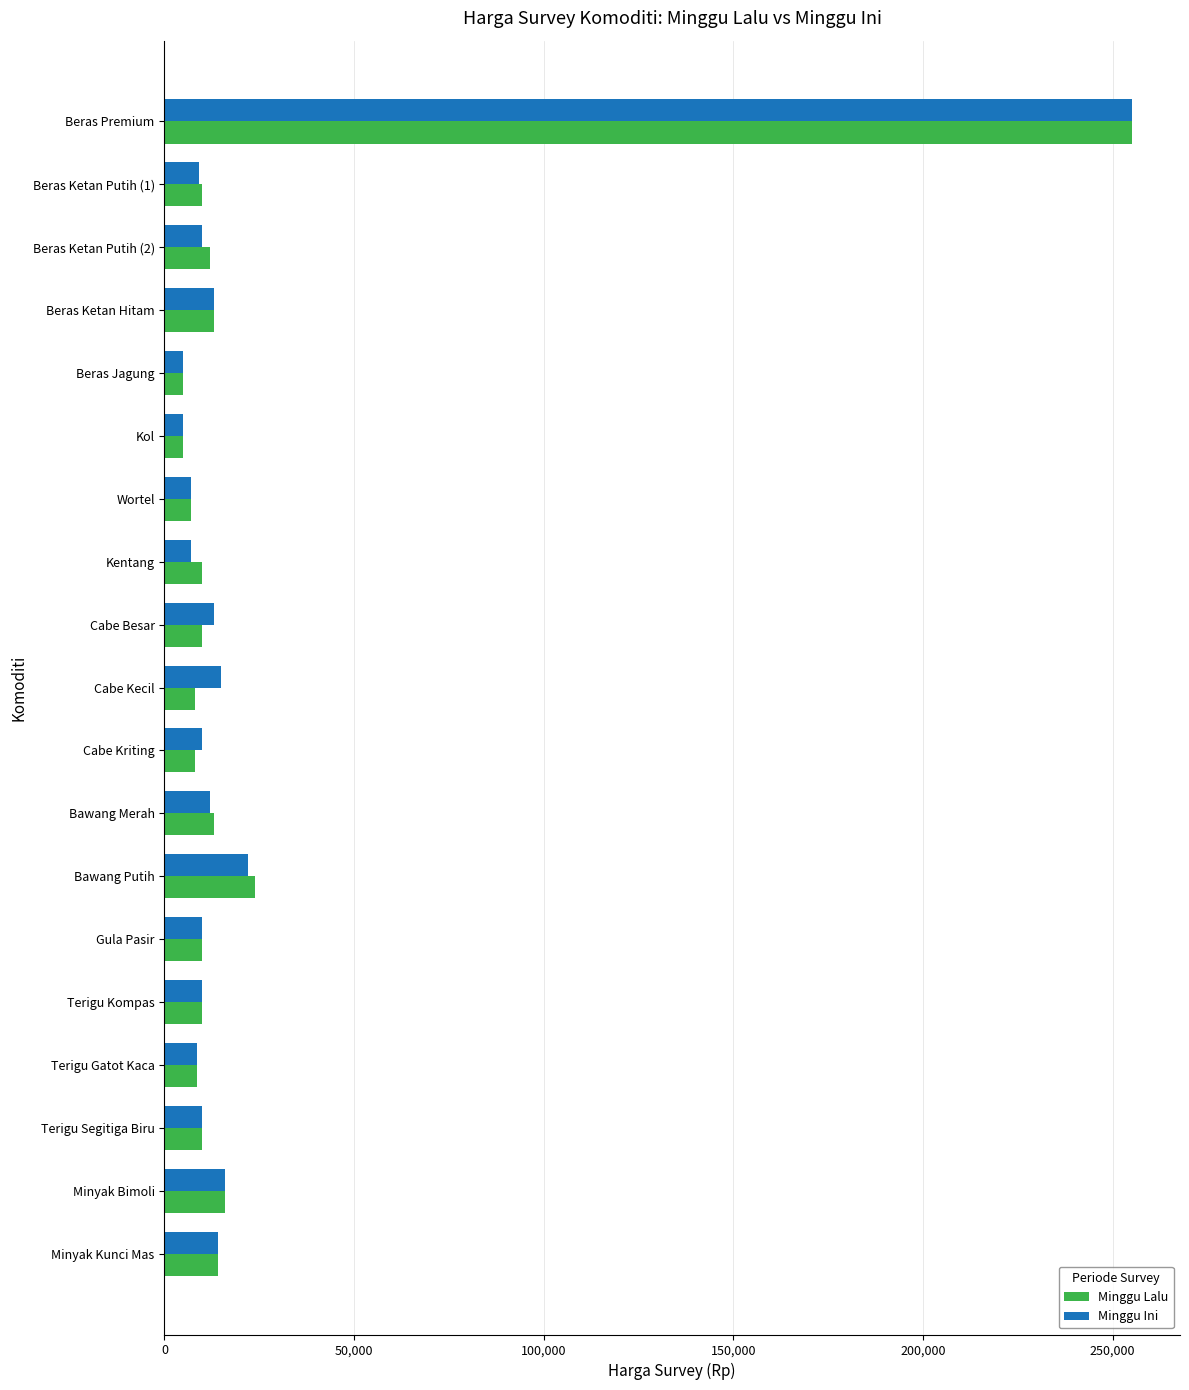

Is the value of Minggu Ini at Beras Premium greater than the value of Minggu Lalu at Beras Ketan Putih (1)?

Yes